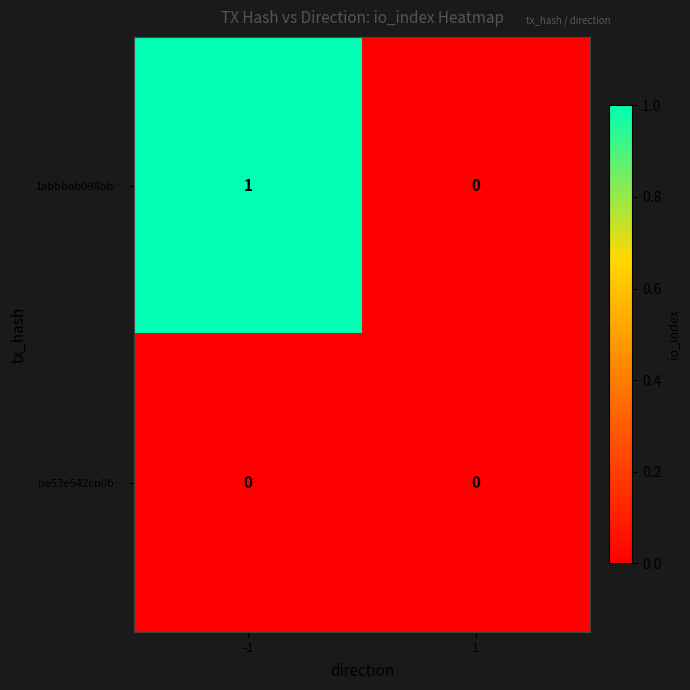

Rank the series by their maximum value, from highest to lowest.

1abbbab098bb…, be53e542cb0b…